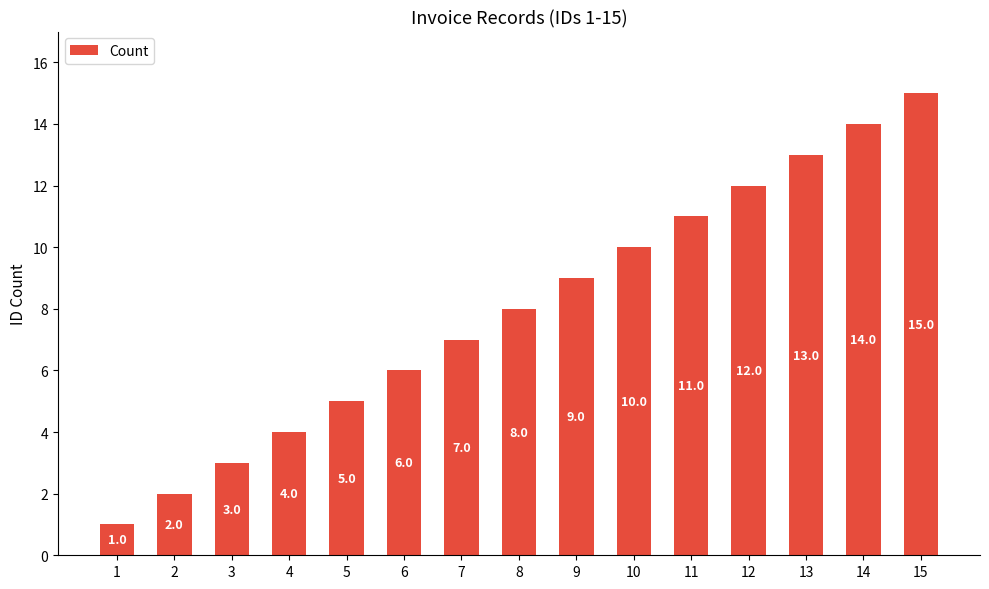

Reading left to right, transcribe all the data shown in this chart.

1=1	2=2	3=3	4=4	5=5	6=6	7=7	8=8	9=9	10=10	11=11	12=12	13=13	14=14	15=15